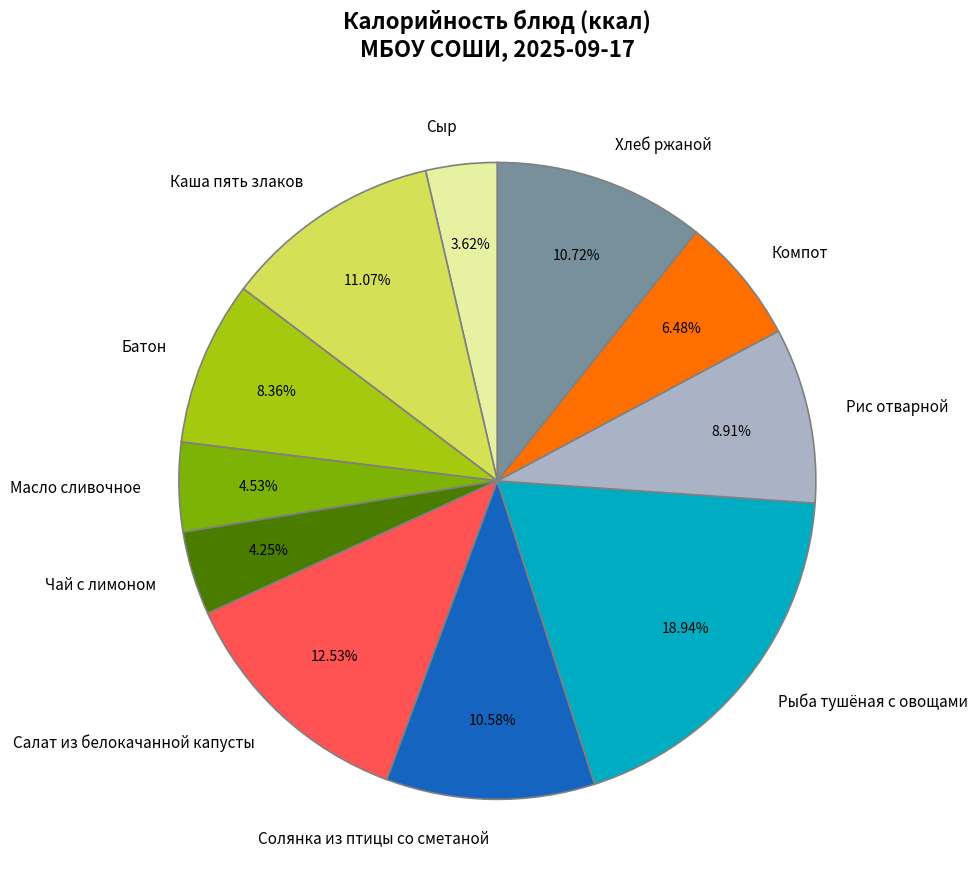

To the nearest percent, what portion does Рис отварной represent?

9%